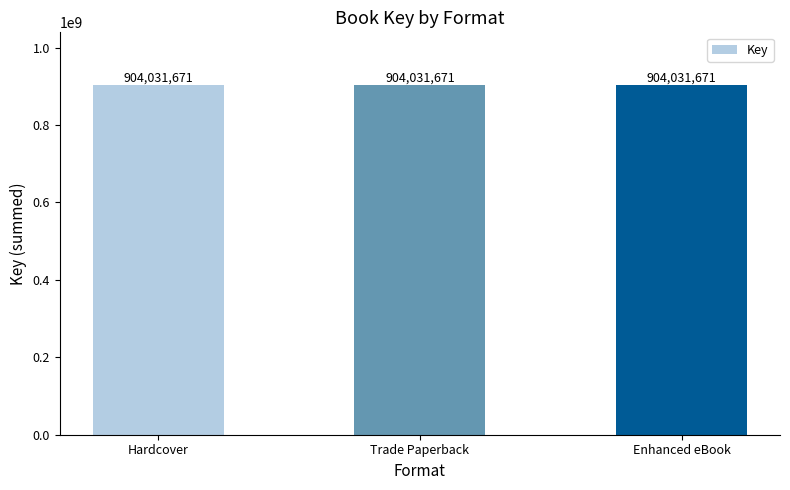

Are the bars horizontal?

No